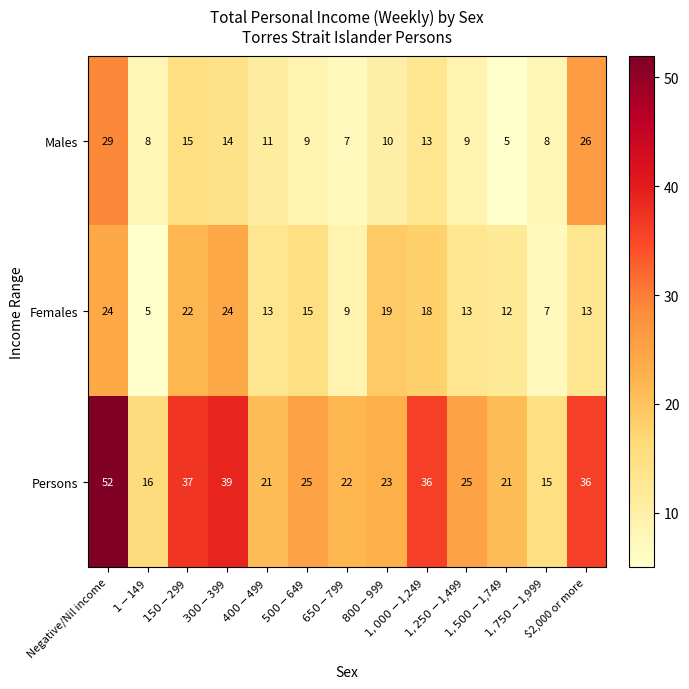

At which category is the sum across all series the highest?

Negative/Nil income